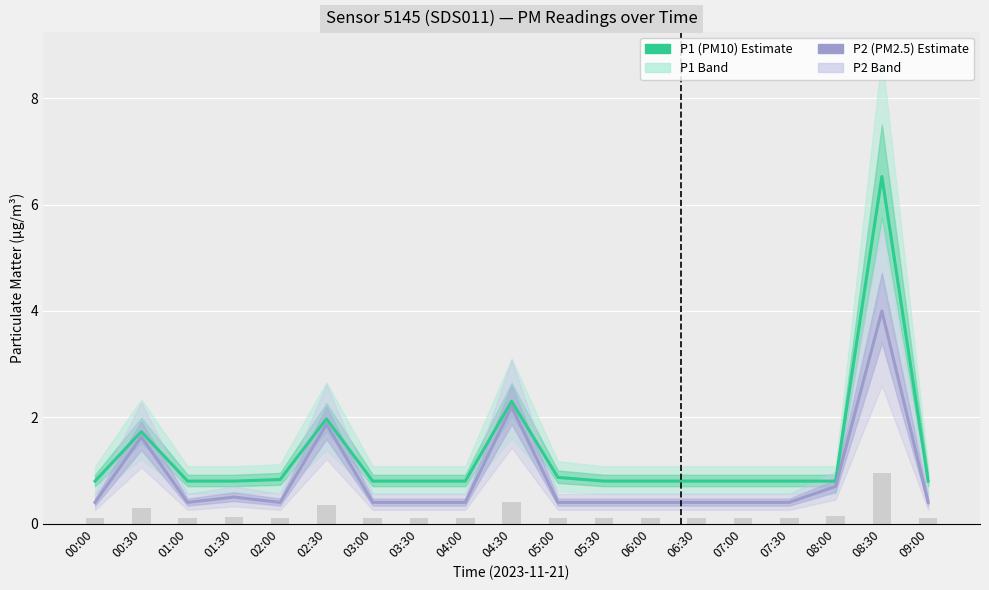

What is the difference between the maximum and minimum values in the P1 (PM10) series?

5.7